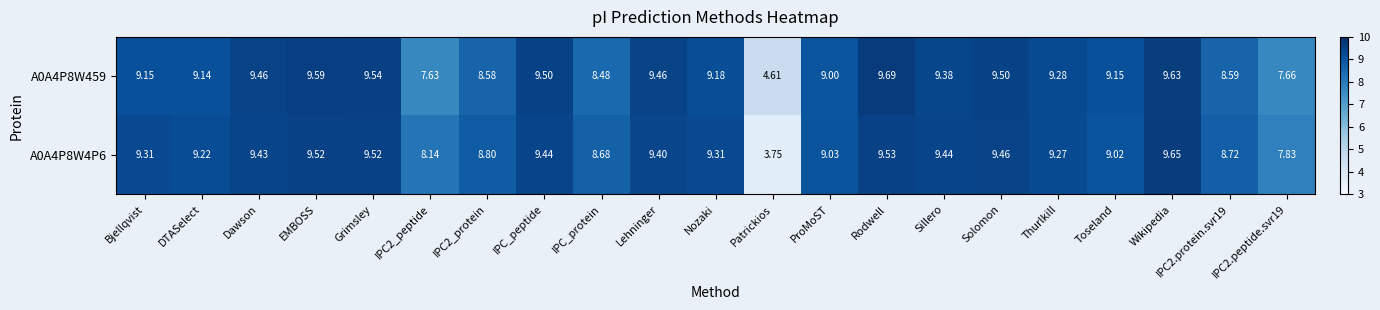

Where does the A0A4P8W4P6 series first go above 9?

Bjellqvist